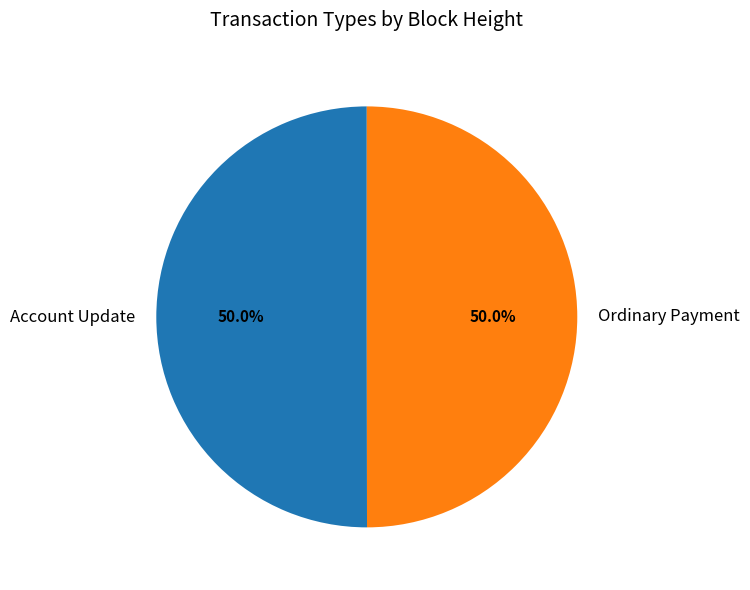

Approximately how many times larger is the value at Account Update compared to Ordinary Payment?

1.0